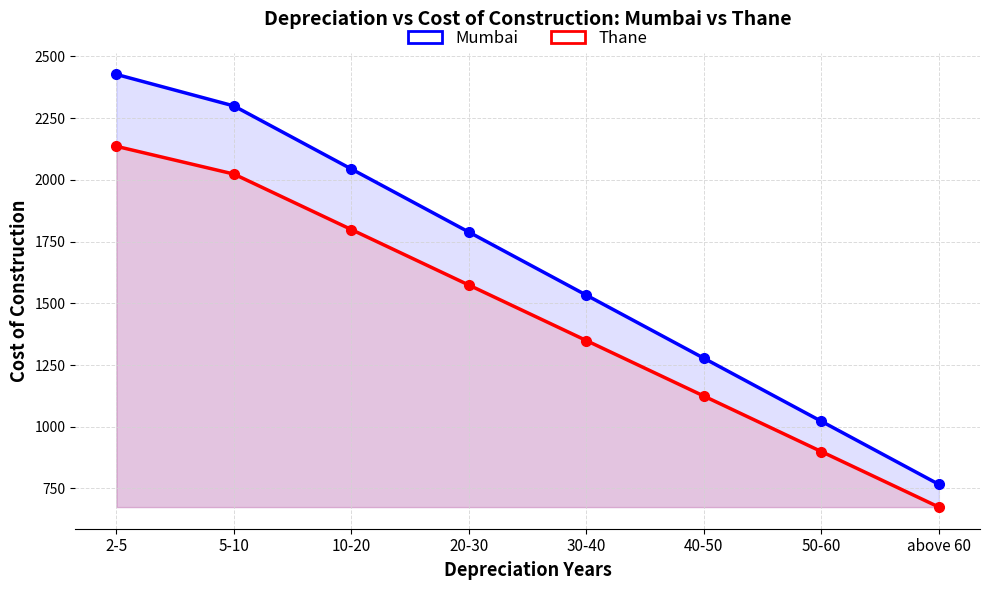

How many data points in Mumbai are less than 1788?

4